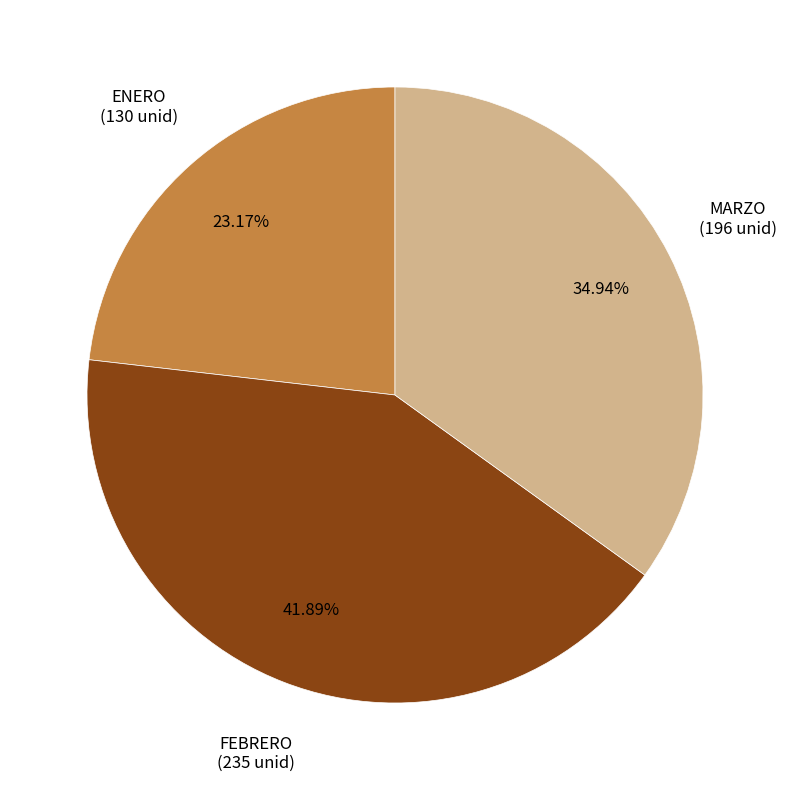

Is there a majority slice in this chart?

No